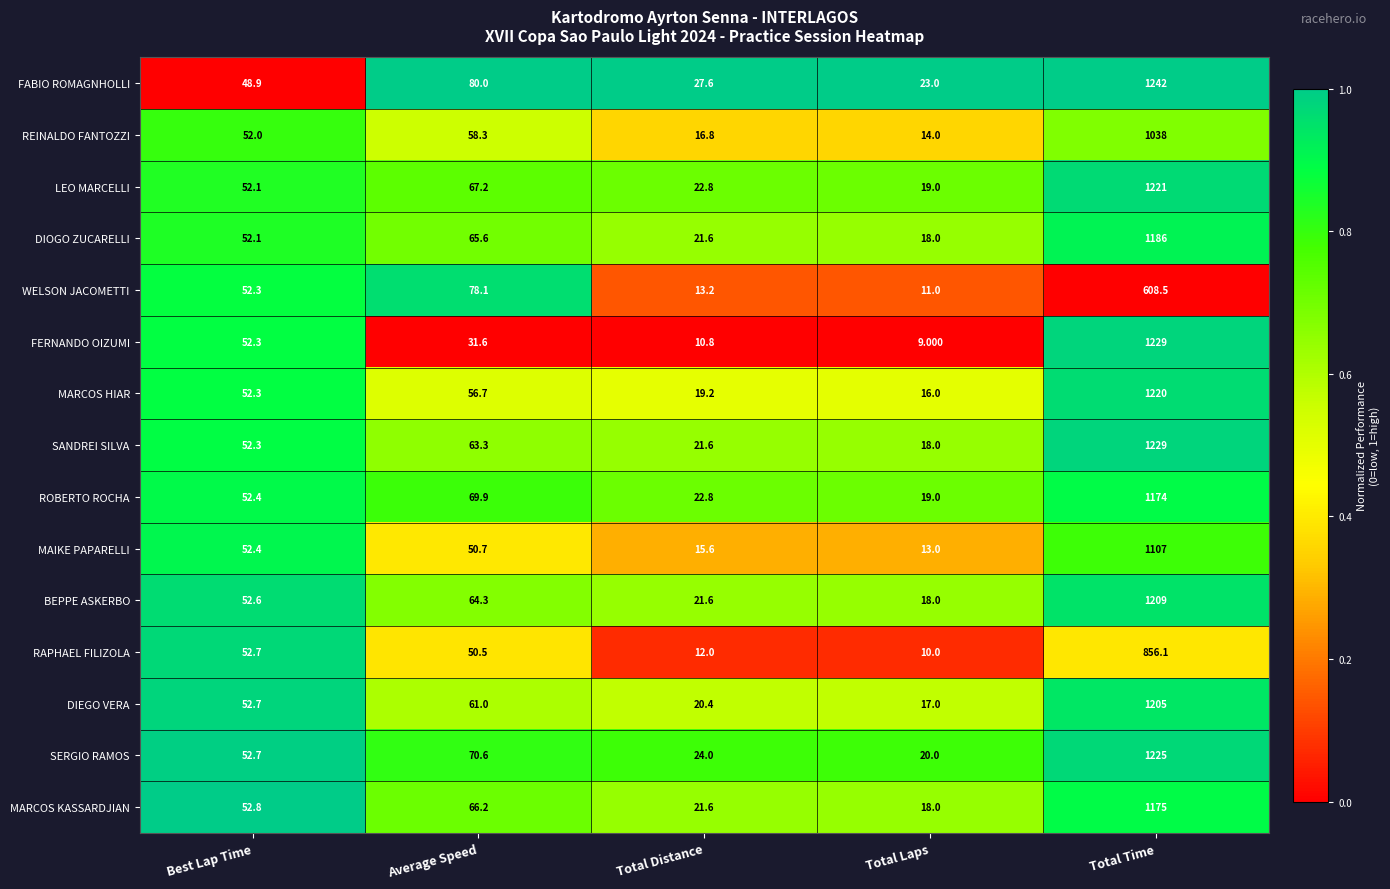

How many distinct data groups are displayed?

15